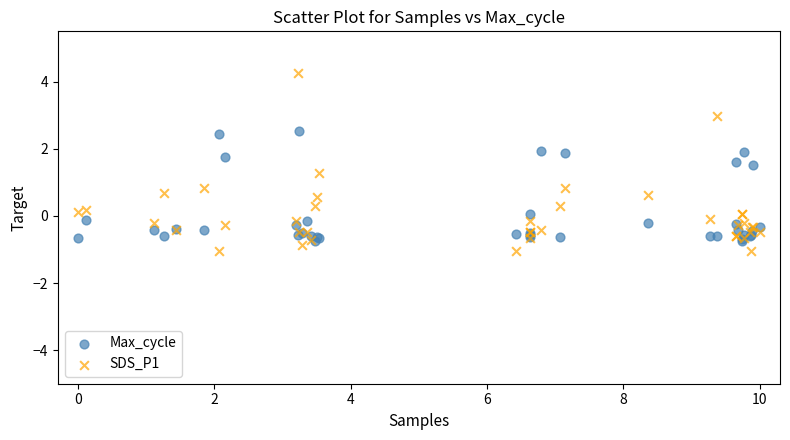

What are all the series names shown in the legend?

Max_cycle, SDS_P1